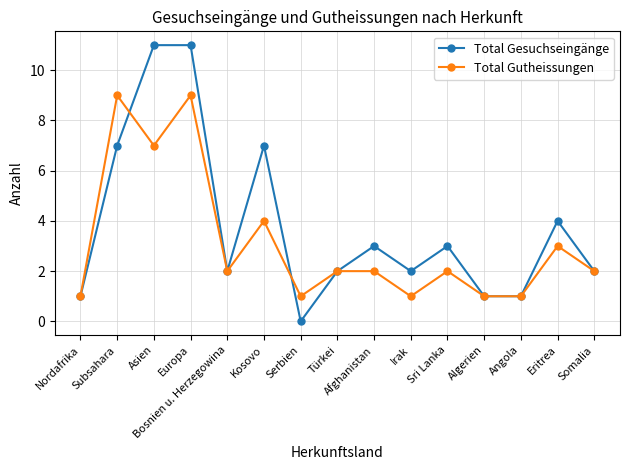

What is the average value of the Total Gesuchseingänge series?

4